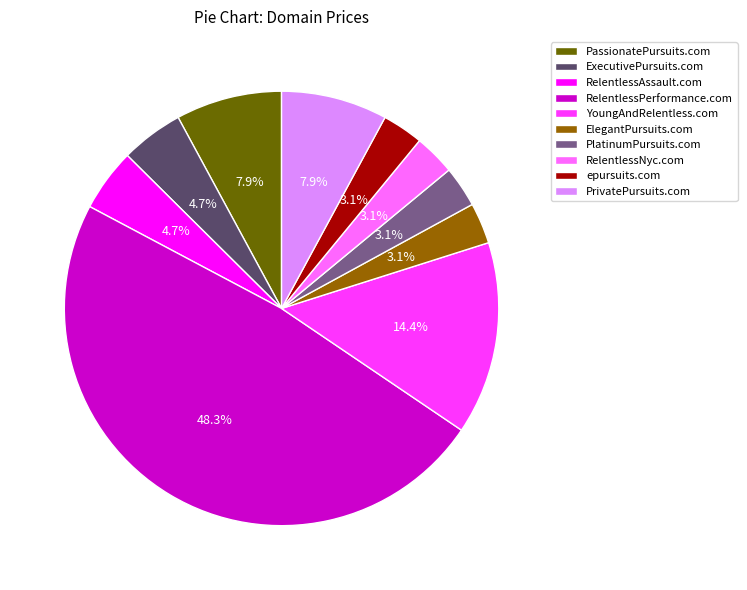

Approximately how many times larger is the value at RelentlessPerformance.com compared to YoungAndRelentless.com?

3.4